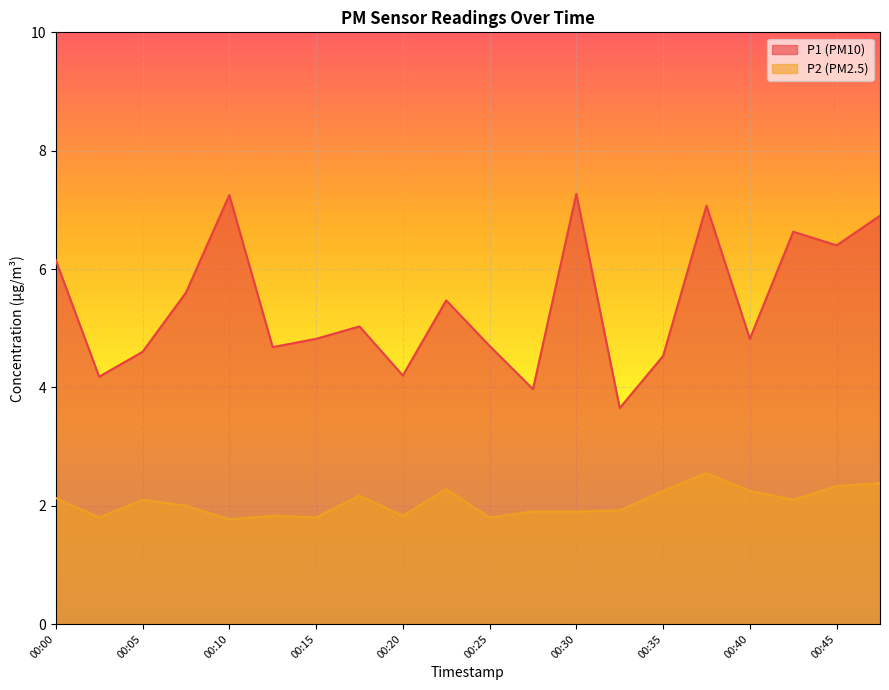

True or false: P1 and P2 cross at least once.

False